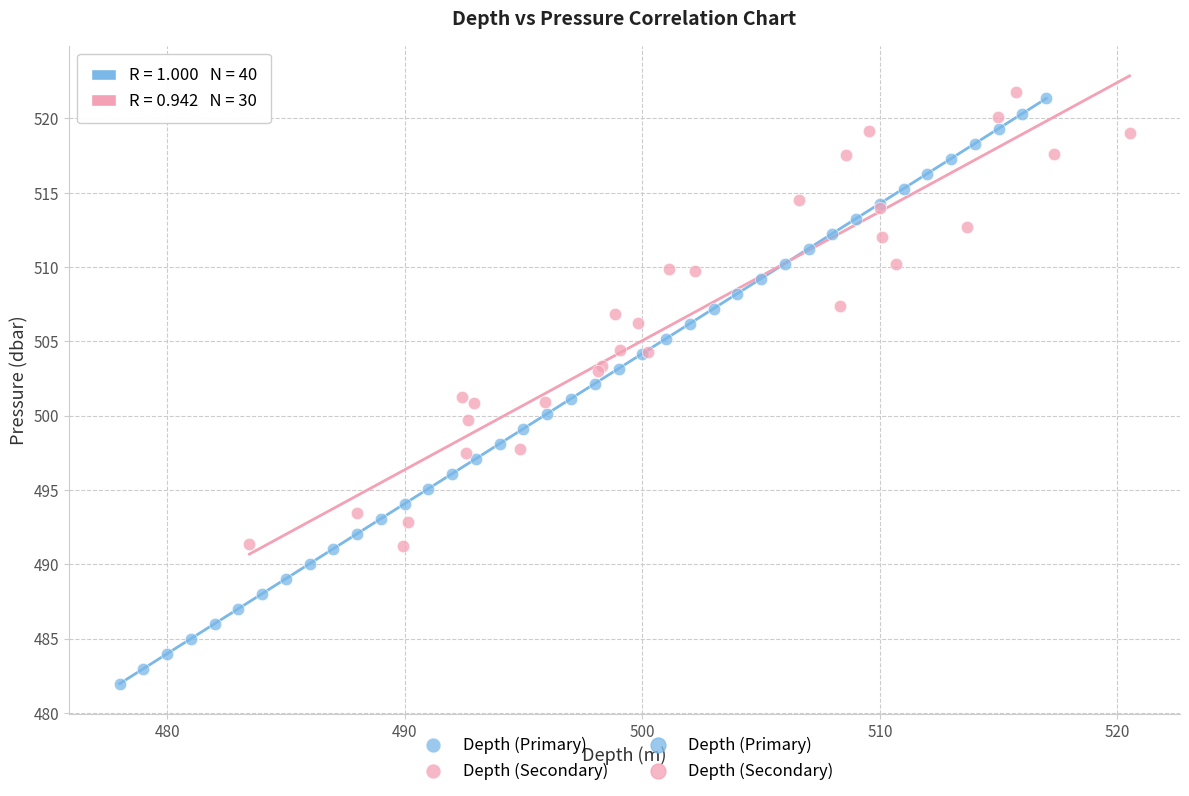

Which series has the widest spread of Y values?

Depth (Primary)